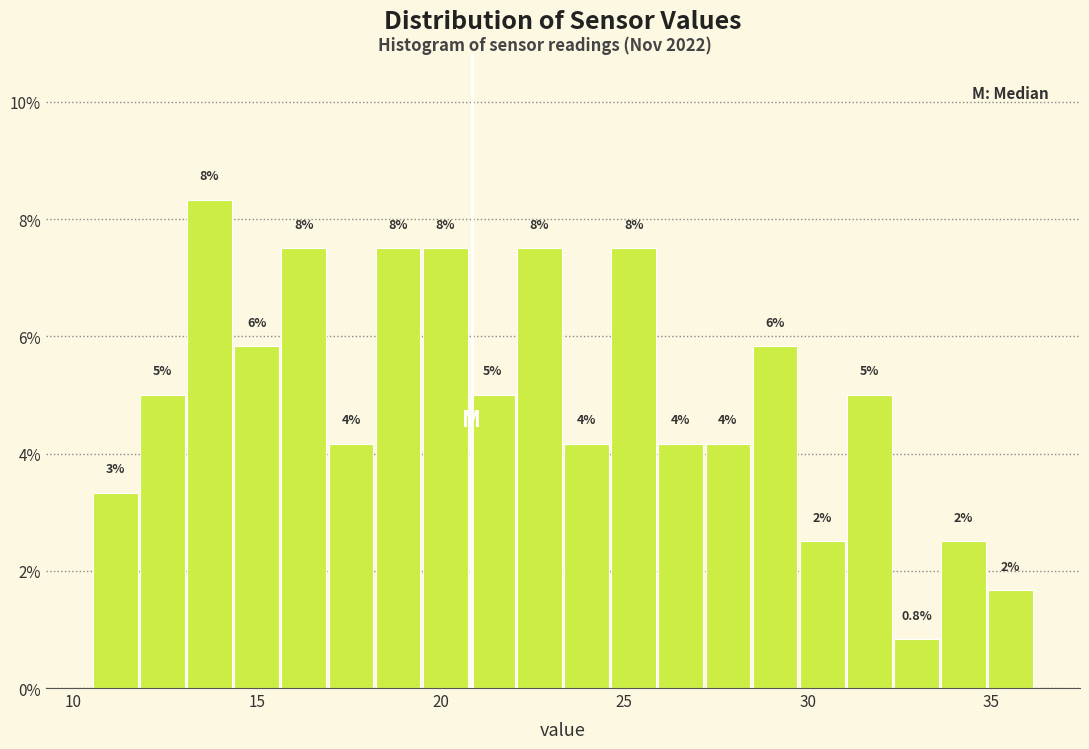

Read against the x-axis, roughly where is the centre of the tallest bar?

13.5